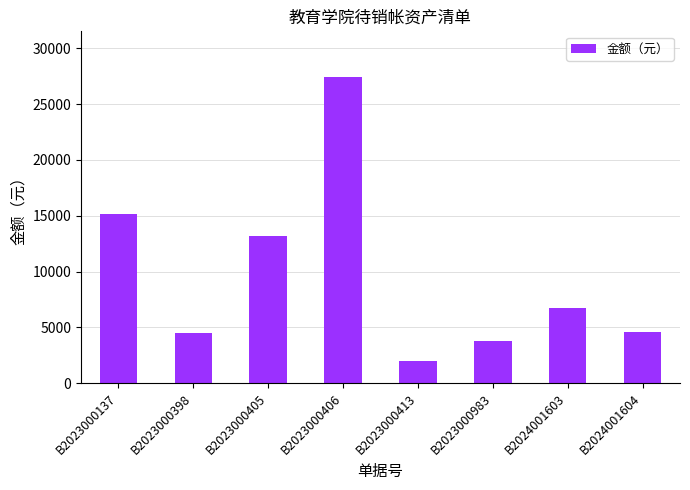

What is the difference between the values at B2023000137 and B2023000398?

10654